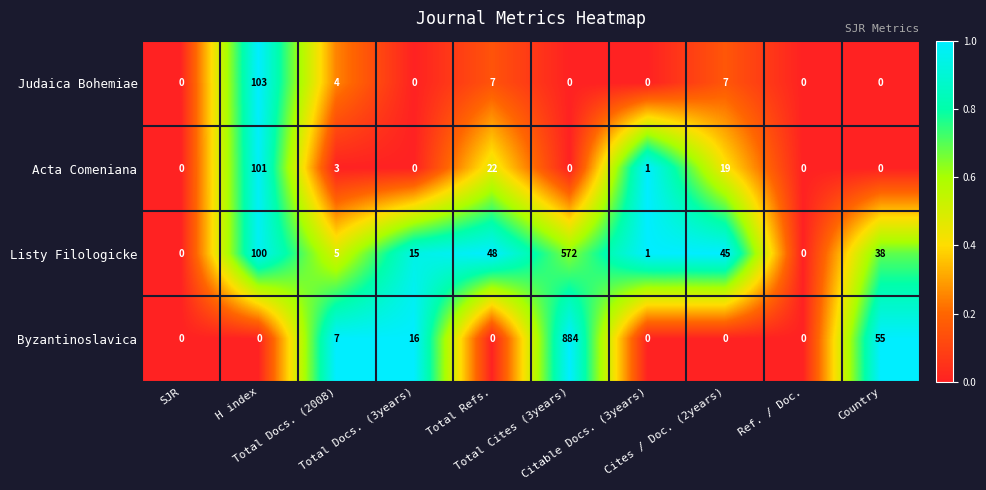

Rank the series by their maximum value, from lowest to highest.

Acta Comeniana, Judaica Bohemiae, Listy Filologicke, Byzantinoslavica